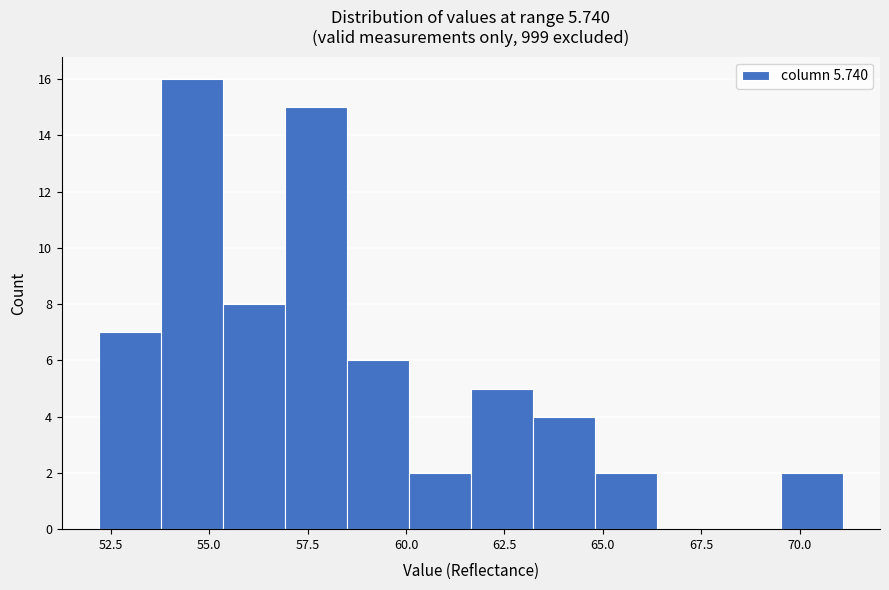

Around what value on the x-axis is the tallest bar? Give the approximate position of its centre, as read against the axis.

54.5